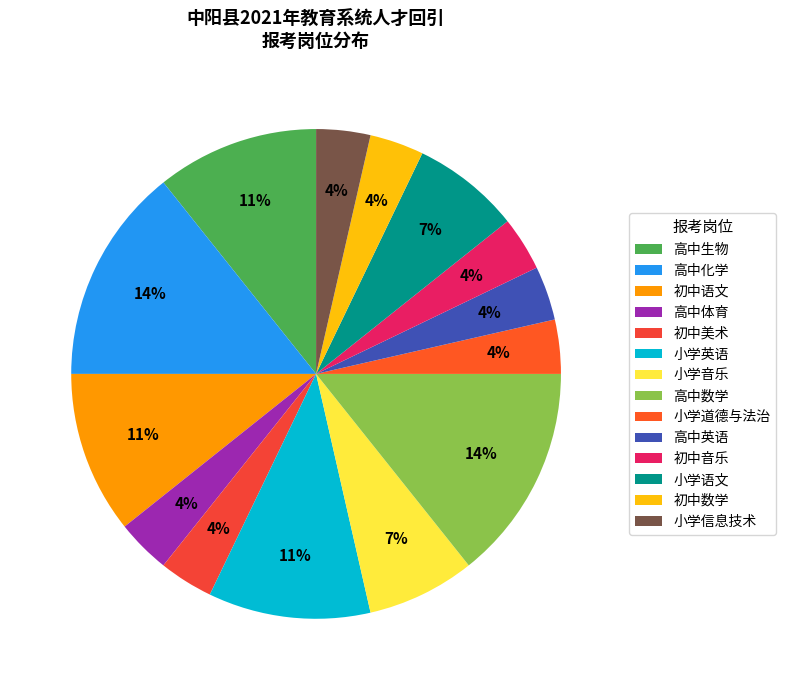

Does any single category account for the majority?

No